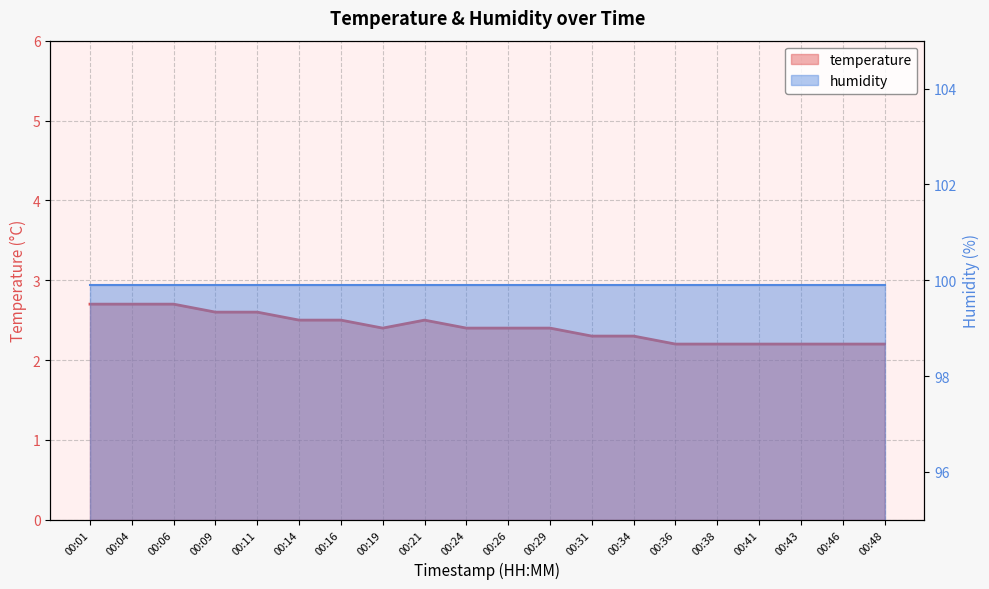

Is it true that the value at 00:38 is 0.5?

False